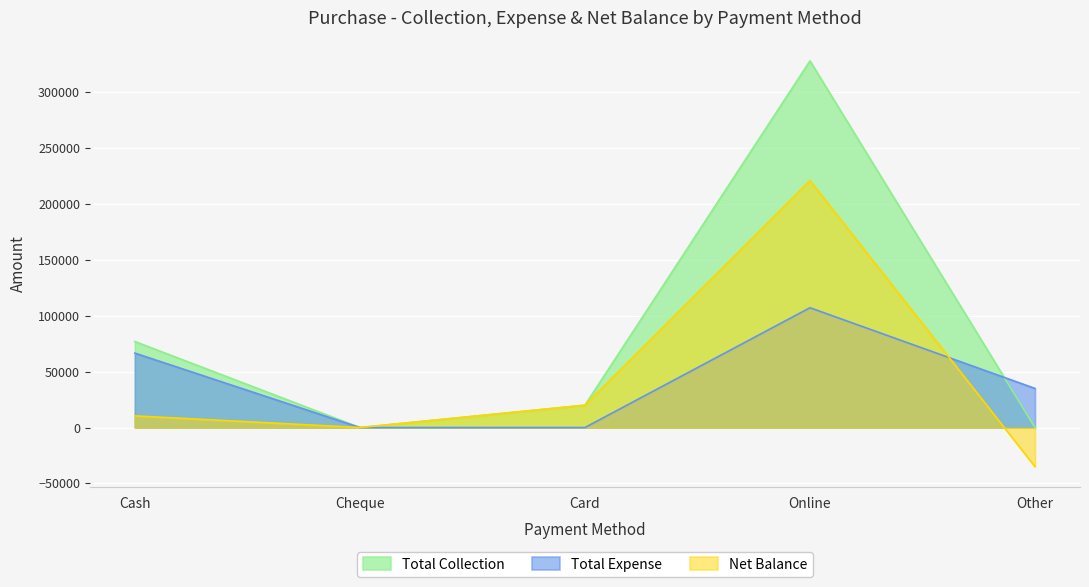

Count the number of data series in this chart.

3